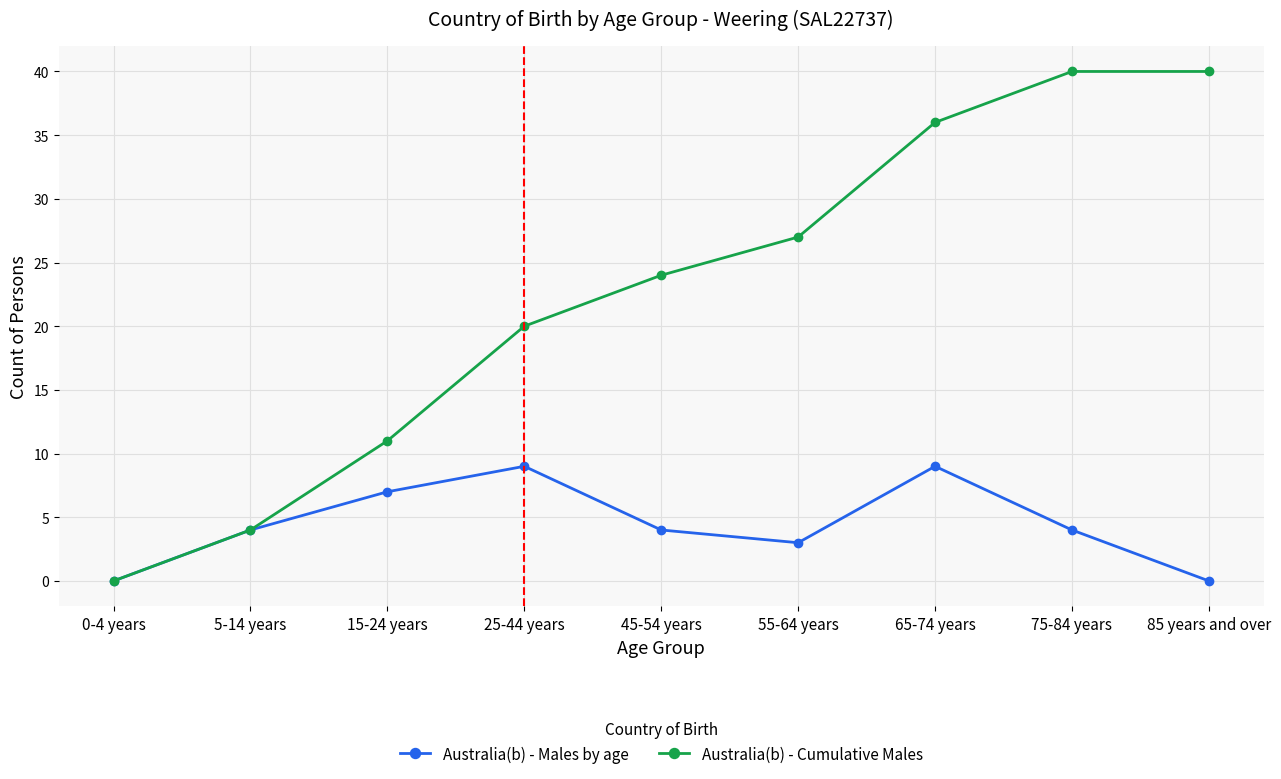

How many lines are shown in the chart?

2